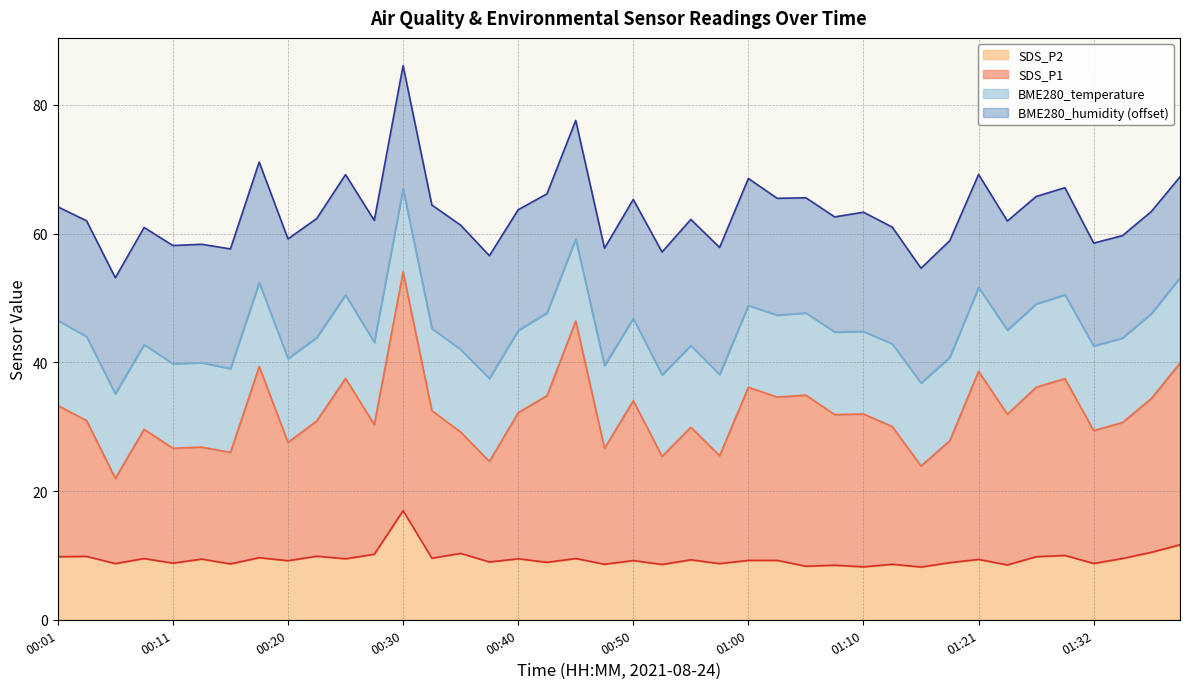

What is the label of the 2nd point from the right?

01:38